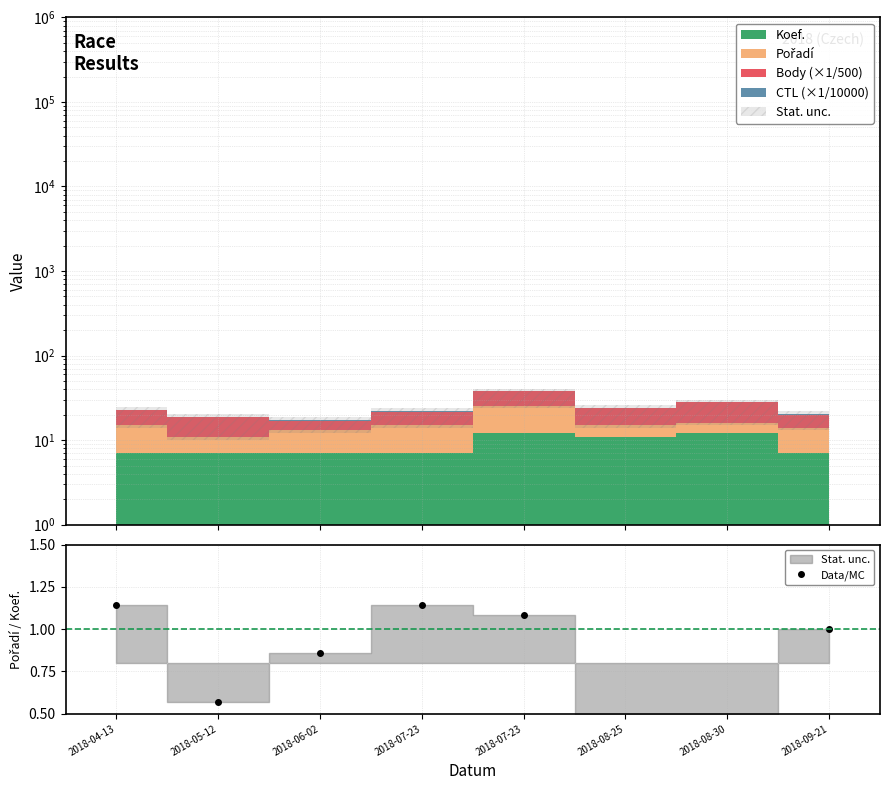

Which has a higher value, 2018-07-23 or 2018-08-30?

2018-07-23